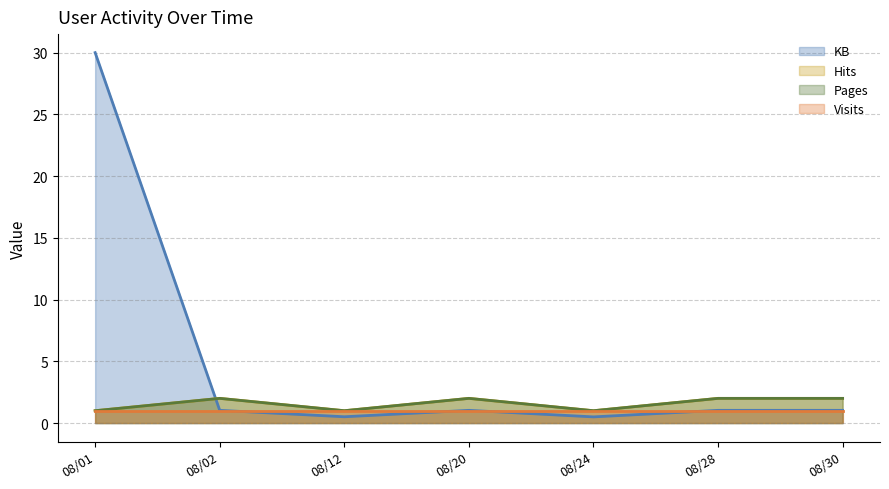

What is the spread (max minus min) of values at 08/12?

0.5